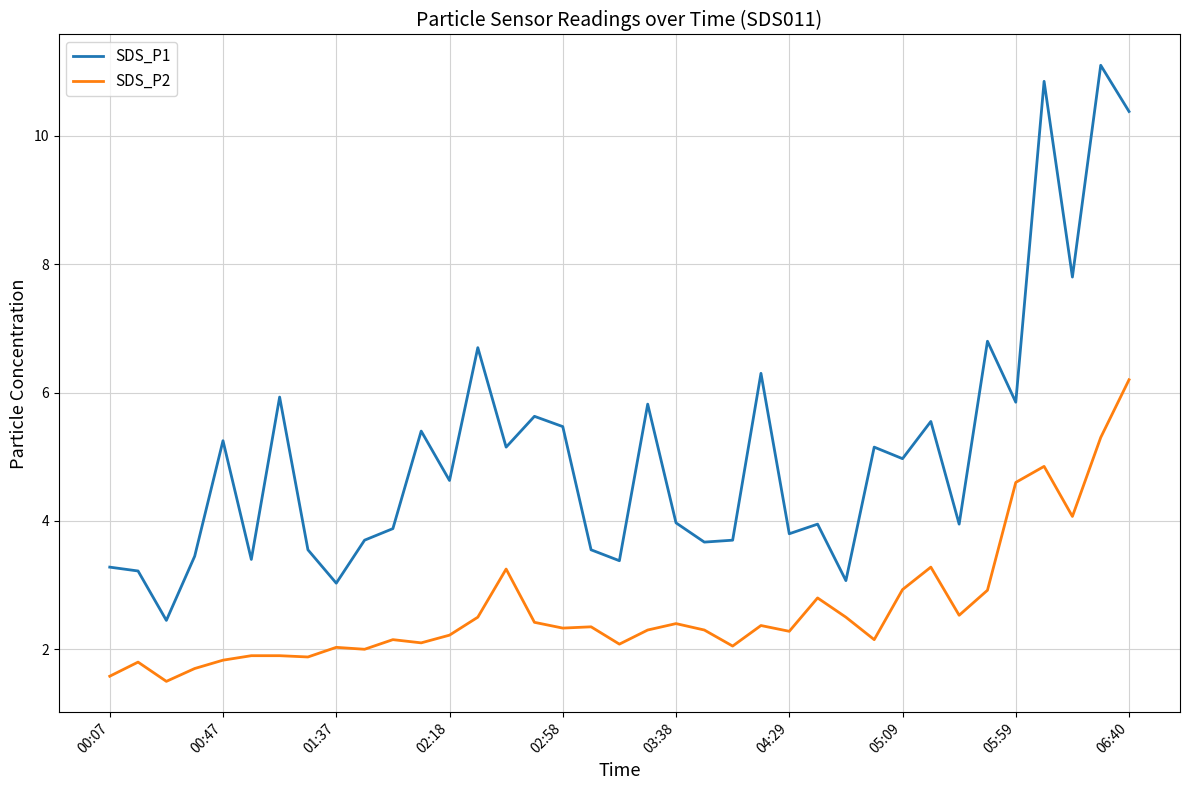

What is the maximum value shown in the chart?

11.1